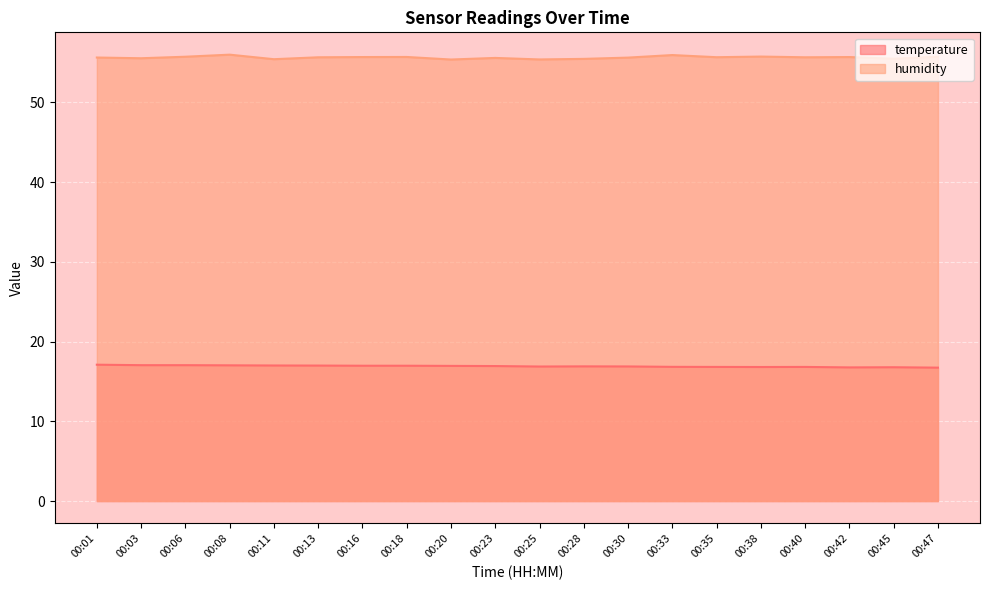

Is the value of humidity at 00:18 greater than the value of temperature at 00:33?

Yes